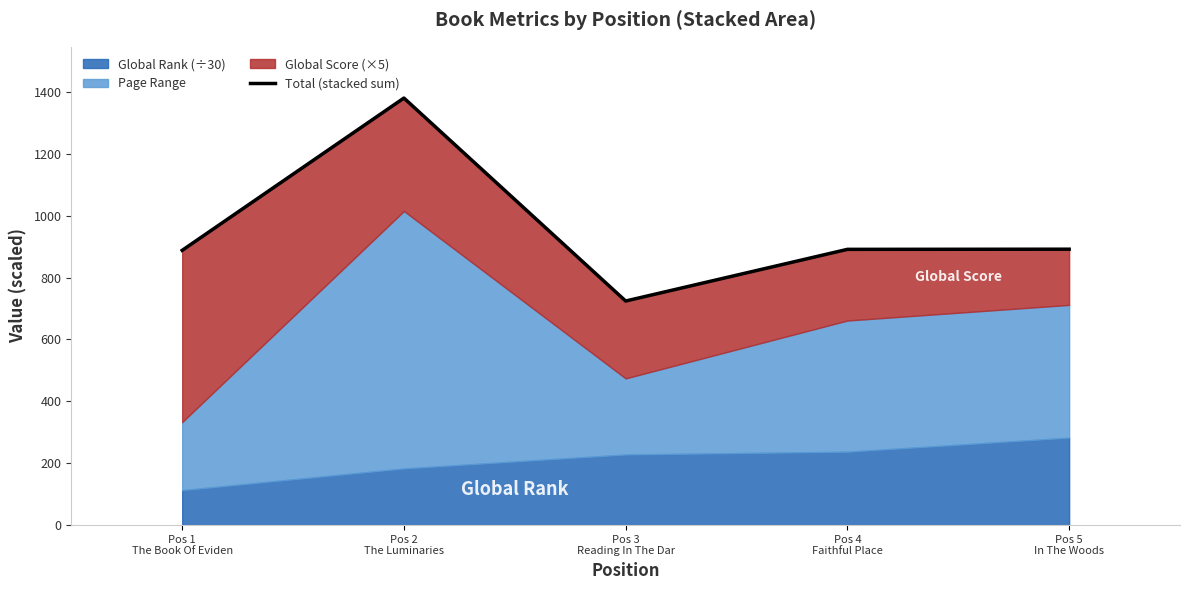

Which category has the lowest value across all series?

Pos 3
Reading In The Dar